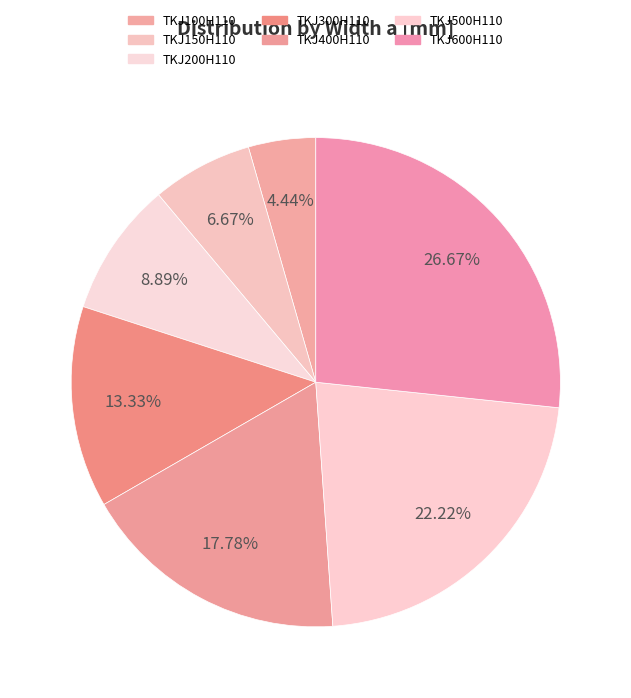

Rank the categories by value from highest to lowest.

TKJ600H110, TKJ500H110, TKJ400H110, TKJ300H110, TKJ200H110, TKJ150H110, TKJ100H110